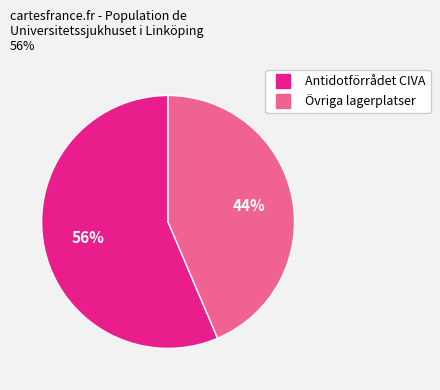

To the nearest percent, what is the average slice percentage?

50%